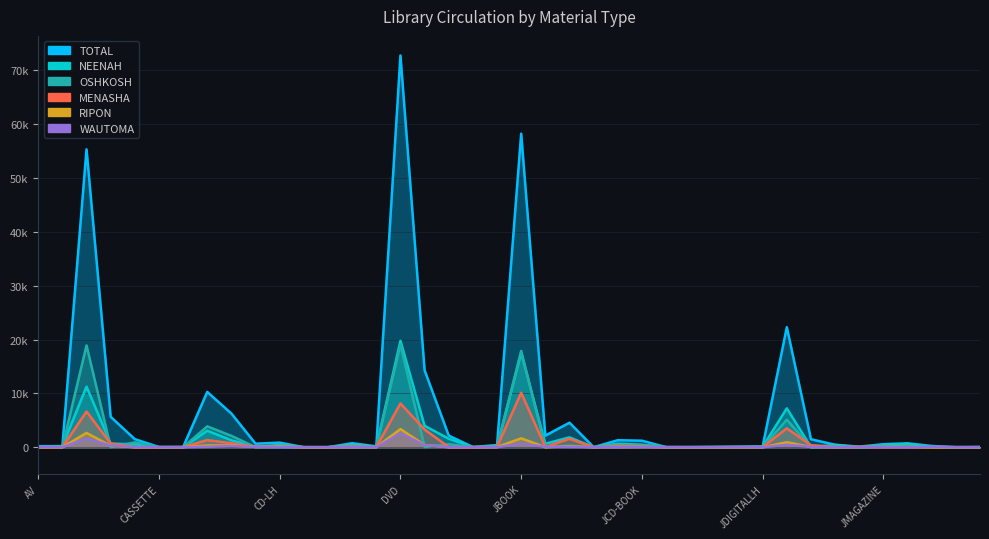

Reading left to right, transcribe all the data shown in this chart.

TOTAL: 194	206	55333	5644	1499	36	26	10271	6253	650	850	3	1	741	156	72768	14282	2161	36	399	58243	2155	4551	8	1298	1206	26	15	44	90	154	22291	1477	458	102	556	722	234	1	39
NEENAH: 3	189	11257	660	550	1	0	3063	1284	72	408	1	0	484	86	19763	3970	1570	15	126	17552	638	1827	0	644	466	0	0	1	39	90	7216	16	407	3	288	597	21	0	0
OSHKOSH: 14	0	18911	13	891	3	0	3871	2107	5	7	0	0	16	0	19068	40	547	4	59	17885	15	275	0	302	331	0	0	32	2	0	5110	6	0	1	132	18	9	0	0
MENASHA: 1	8	6620	685	8	3	0	1319	729	59	154	0	0	144	13	8123	3285	20	2	43	10110	27	1562	0	204	120	0	2	1	16	20	3505	371	43	85	39	10	3	0	0
RIPON: 0	3	2651	257	0	0	26	314	317	51	87	0	0	14	0	3368	400	2	12	31	1644	2	168	0	19	46	0	0	0	3	0	914	39	0	0	28	77	3	0	0
WAUTOMA: 55	0	1590	324	0	10	0	78	220	59	11	0	0	20	2	2556	388	0	0	4	659	74	55	6	6	14	3	1	0	10	0	445	66	0	1	2	0	76	0	3